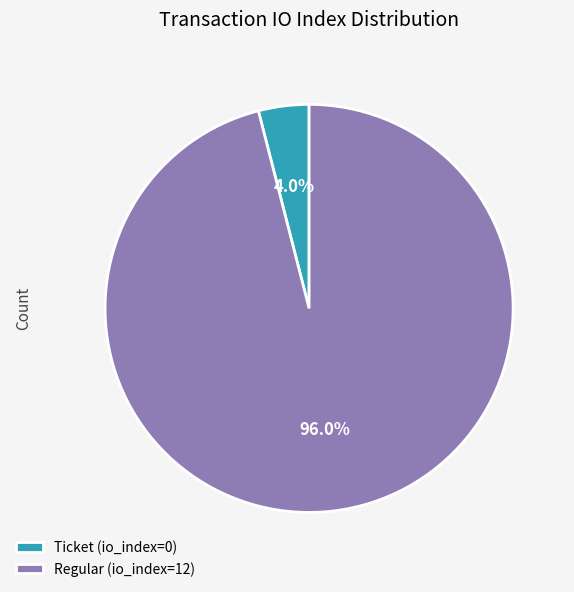

Is Ticket (io_index=0) the majority of the pie?

No